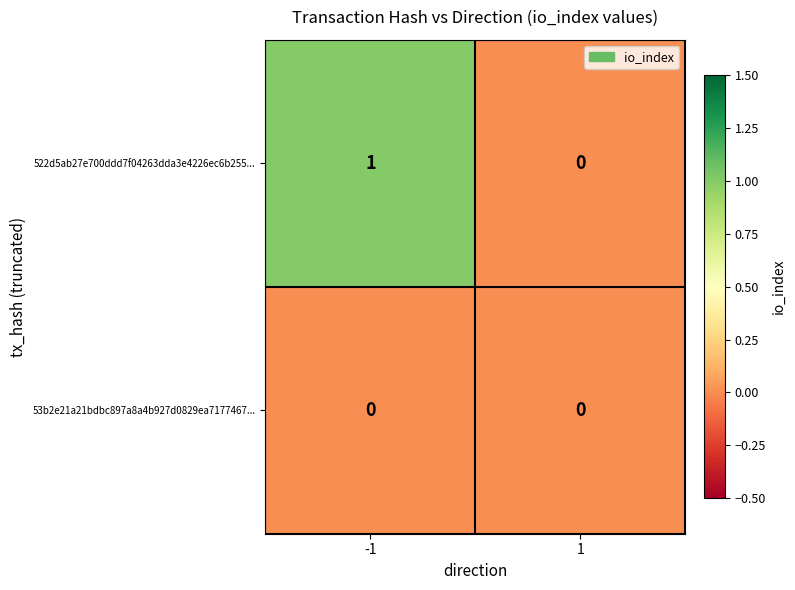

List the labels in order of 522d5ab27e700ddd7f04263dda3e4226ec6b255... value, smallest first.

1, -1